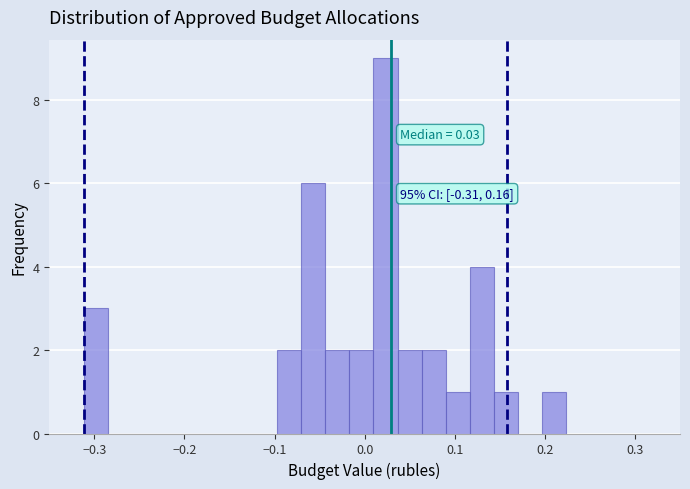

Read against the x-axis, roughly where is the centre of the tallest bar?

0.02